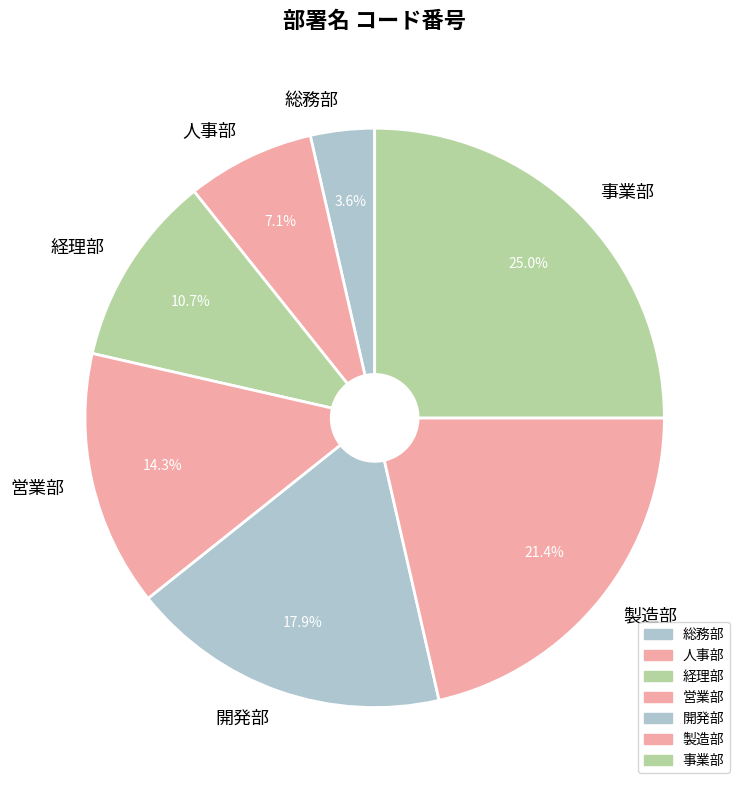

Count the number of slices in the pie.

7